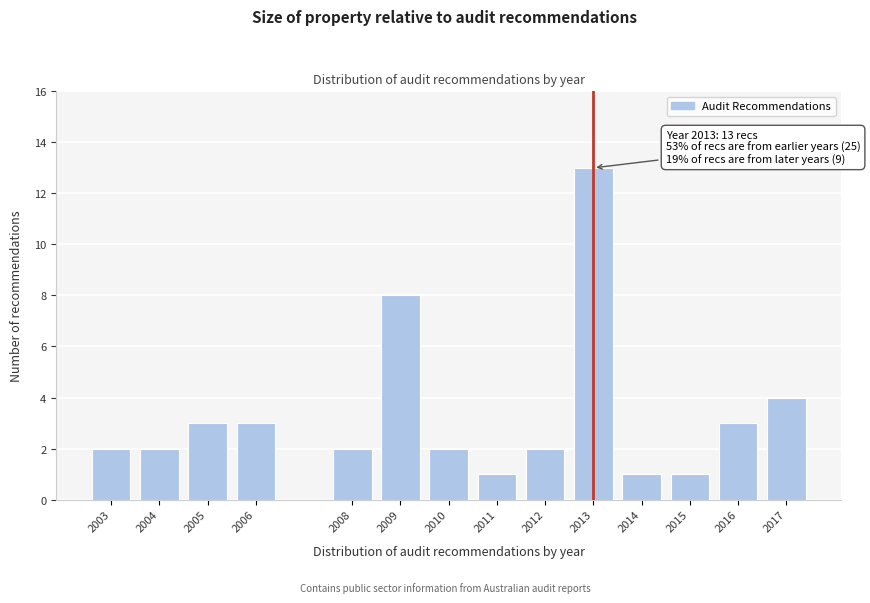

Reading left to right, what are all the values shown in this chart?

2003=2	2004=2	2005=3	2006=3	2008=2	2009=8	2010=2	2011=1	2012=2	2013=13	2014=1	2015=1	2016=3	2017=4